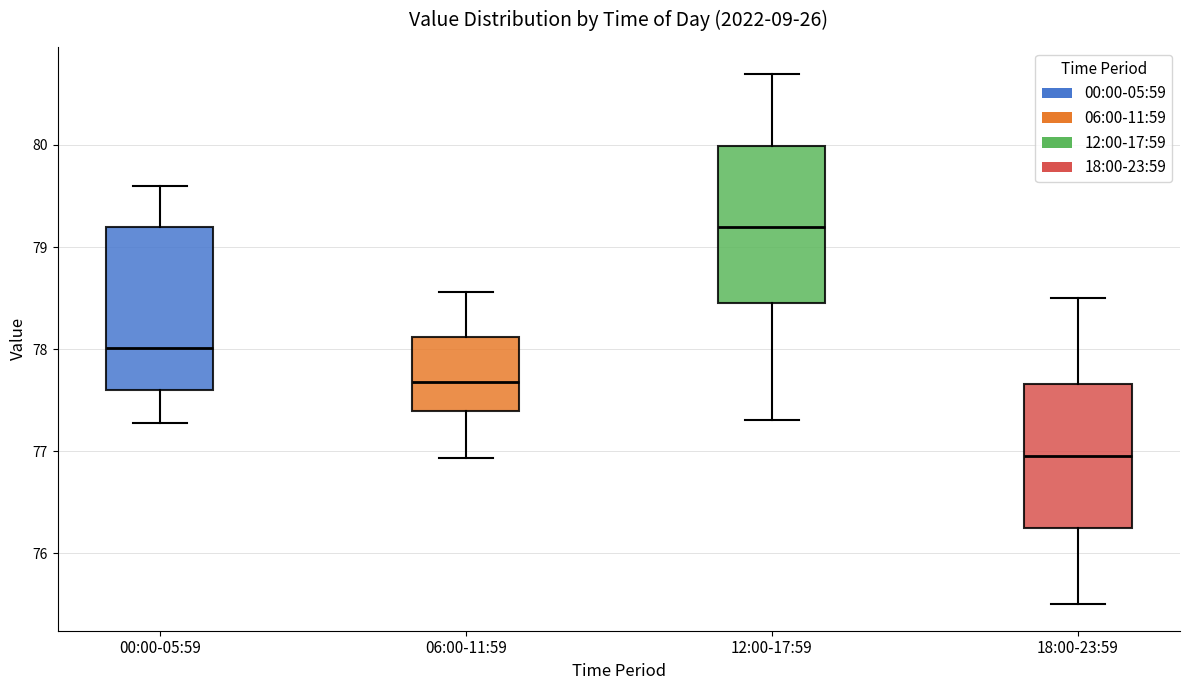

Where is the lower edge of the box for 06:00-11:59 on the y-axis? The values are not printed on the chart, so give them approximately, as read against the axis.

77.4